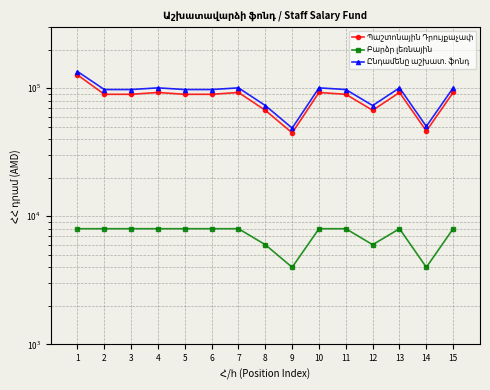

At which category is the sum across all series the highest?

1